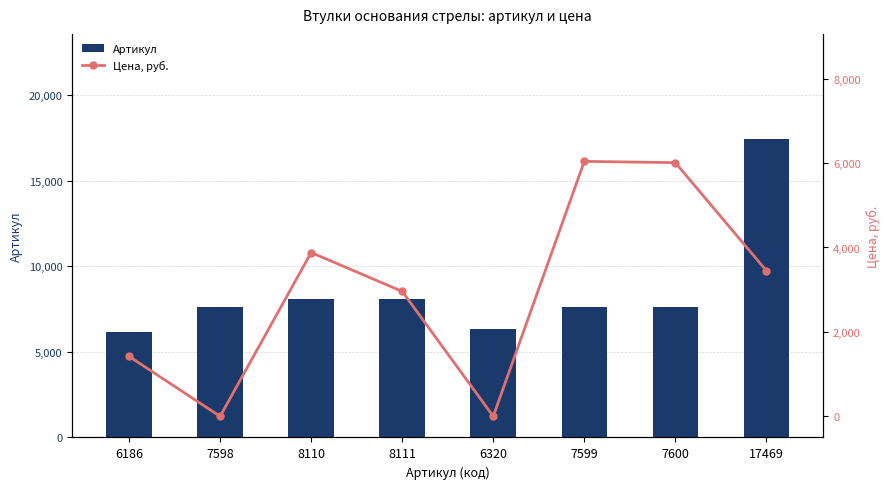

How many data points in Цена, руб. are above 3450?

3